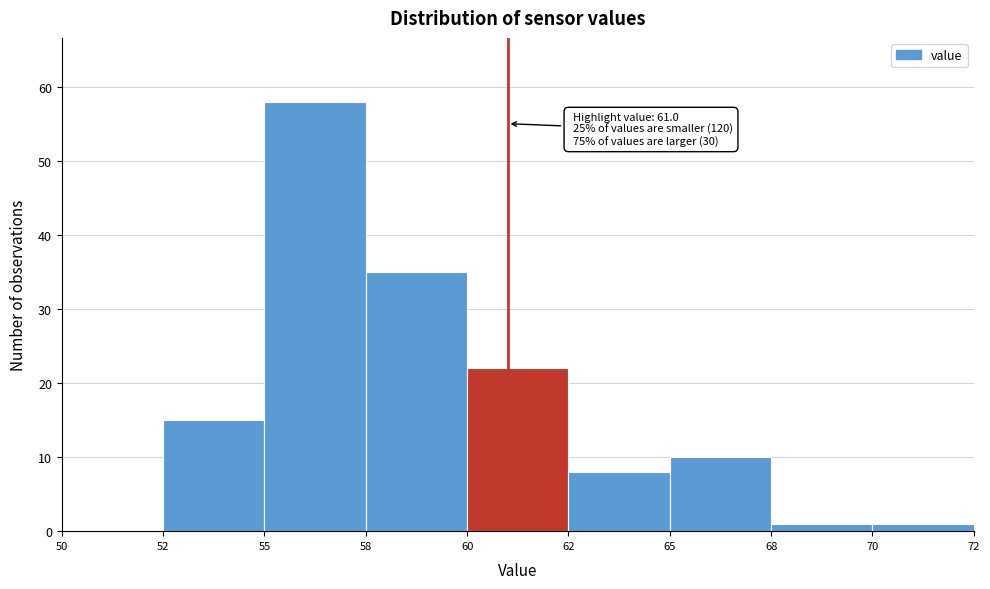

Reading left to right, extract all data points from this chart.

50=0	52=15	55=58	58=35	60=22	62=8	65=10	68=1	70=1